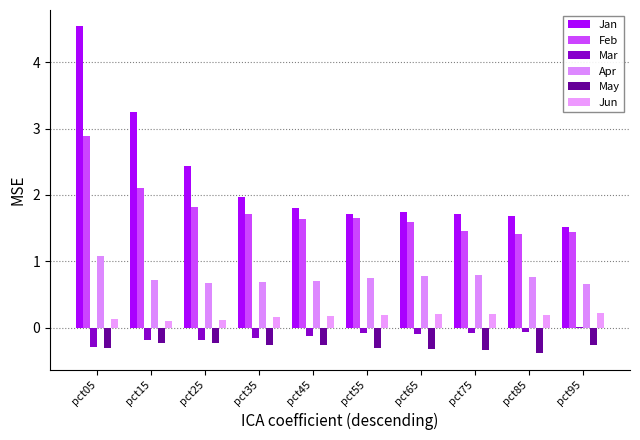

Which category has the lowest value in the Mar series?

pct05